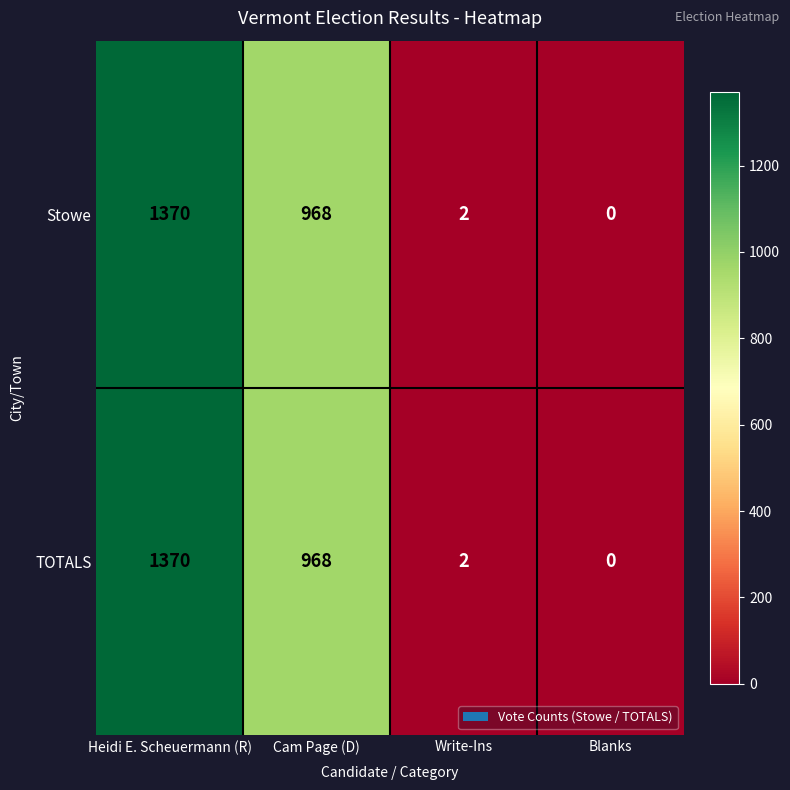

Reading right to left, extract all data points from this chart.

Stowe: Blanks=0	Write-Ins=2	Cam Page (D)=968	Heidi E. Scheuermann (R)=1370
TOTALS: Blanks=0	Write-Ins=2	Cam Page (D)=968	Heidi E. Scheuermann (R)=1370